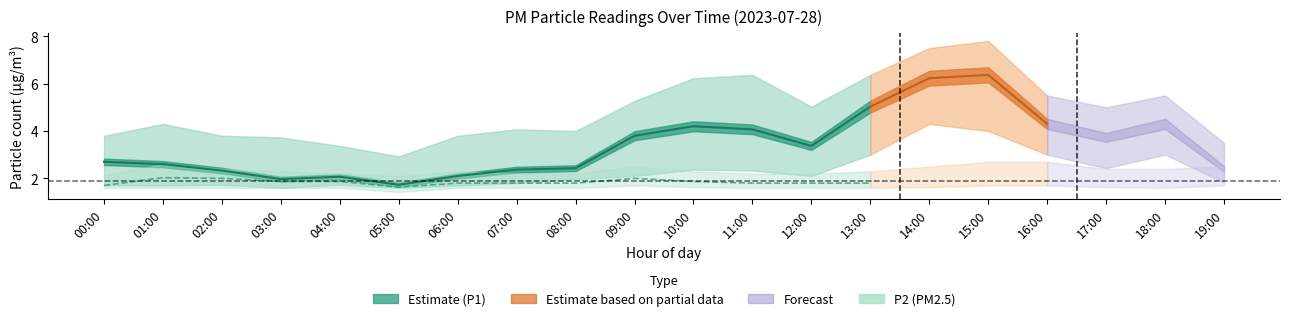

What position from the right is 06:00?

8